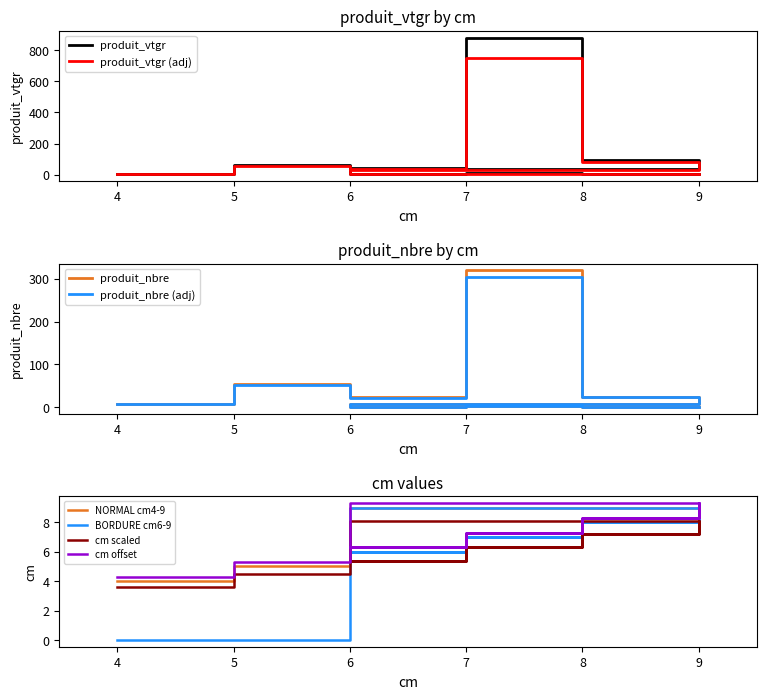

How many intersections are there between produit_vtgr and produit_nbre?

1